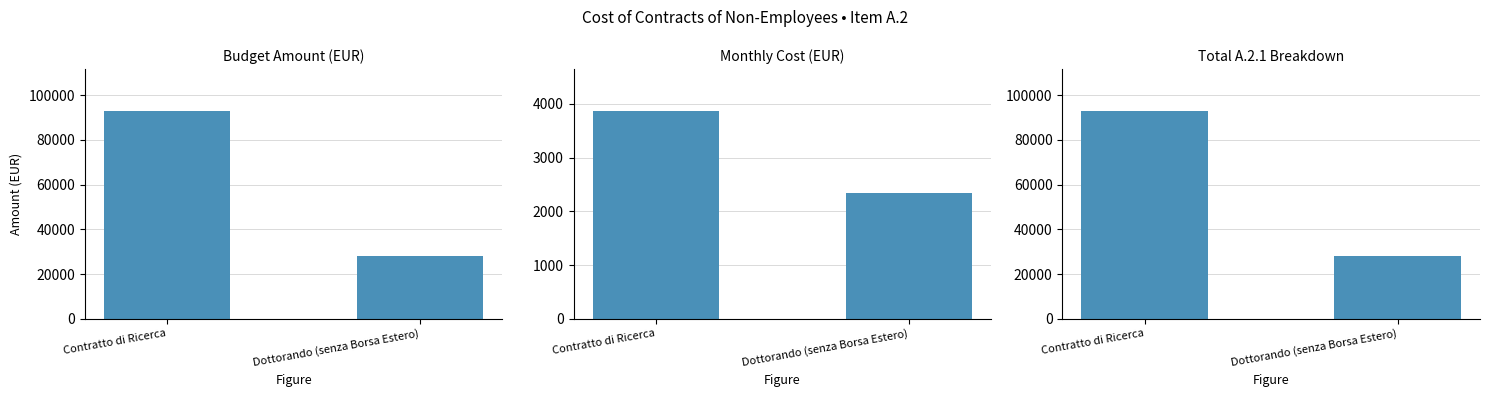

What value does the data have at Contratto di Ricerca, to the nearest 10?

93000